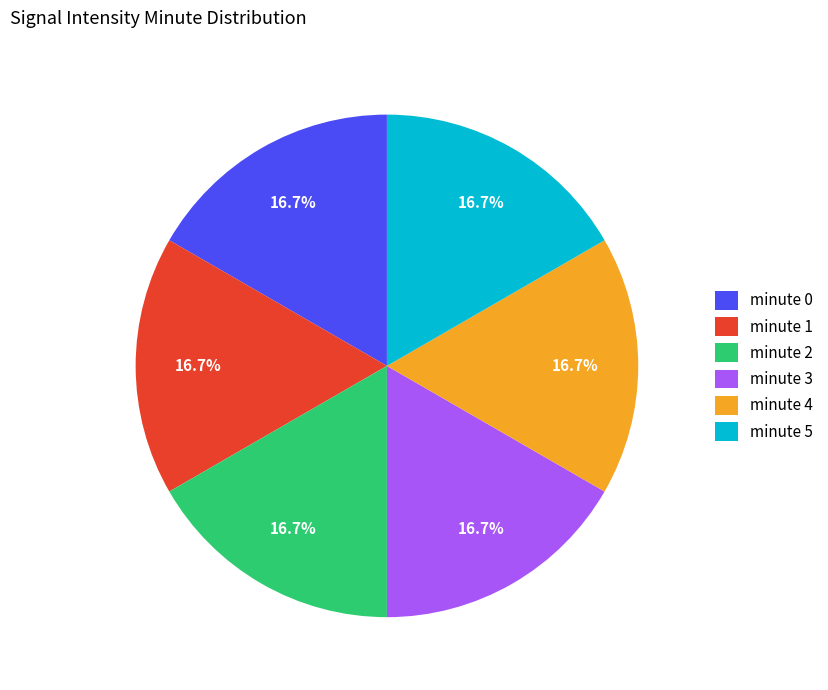

Does minute 2 account for over 50% of the chart?

No